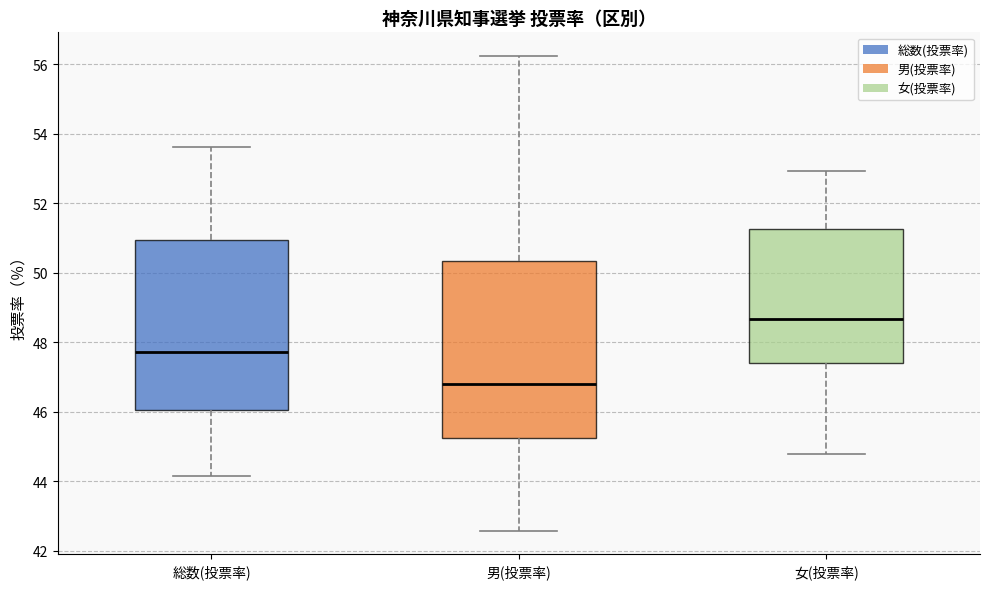

Where is the lower edge of the box for 総数(投票率) on the y-axis? The values are not printed on the chart, so give them approximately, as read against the axis.

46.0